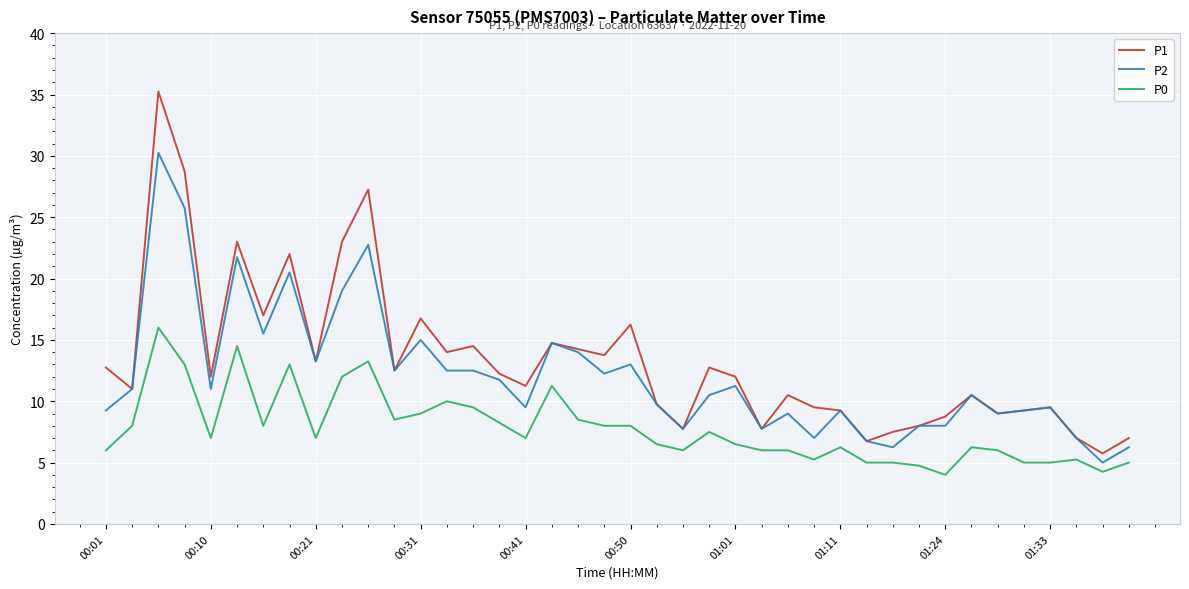

Which series has the largest range (max minus min)?

P1